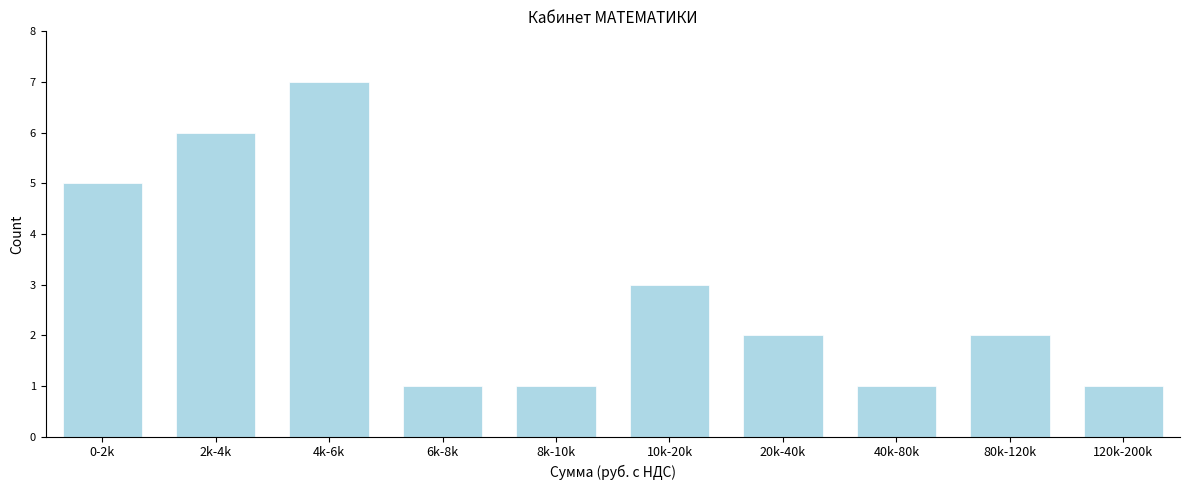

Reading right to left, what are all the values shown in this chart?

120k-200k=1	80k-120k=2	40k-80k=1	20k-40k=2	10k-20k=3	8k-10k=1	6k-8k=1	4k-6k=7	2k-4k=6	0-2k=5